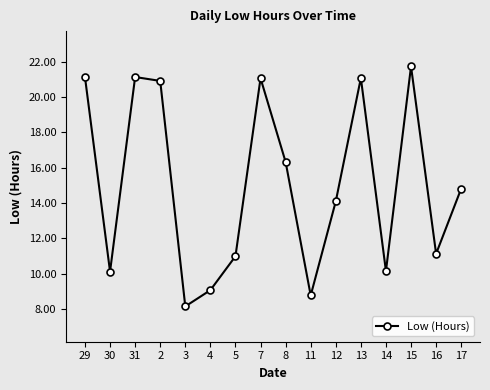

Approximately how many times larger is the value at 14 compared to 8?

0.6